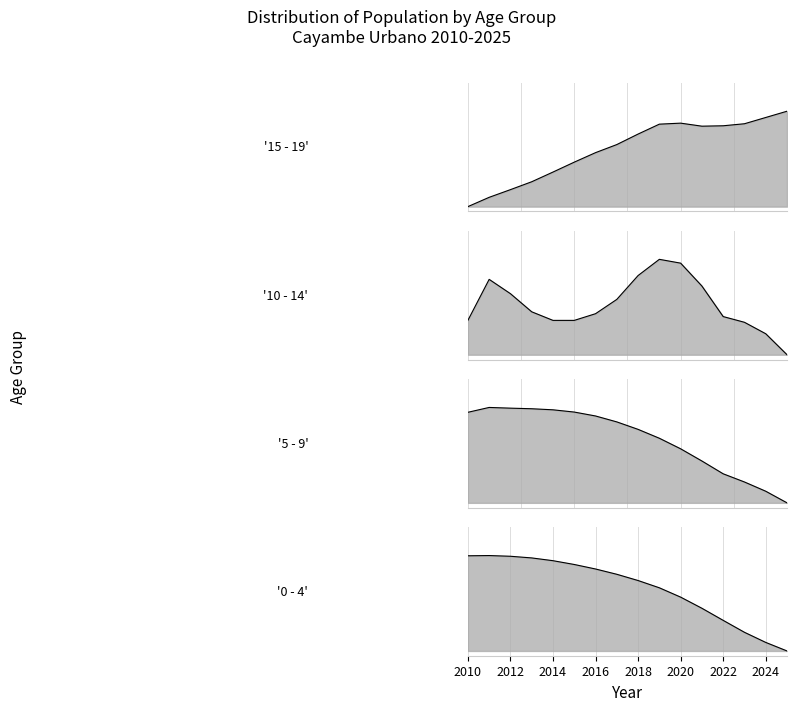

True or false: 10 - 14 and 15 - 19 intersect in this chart.

True